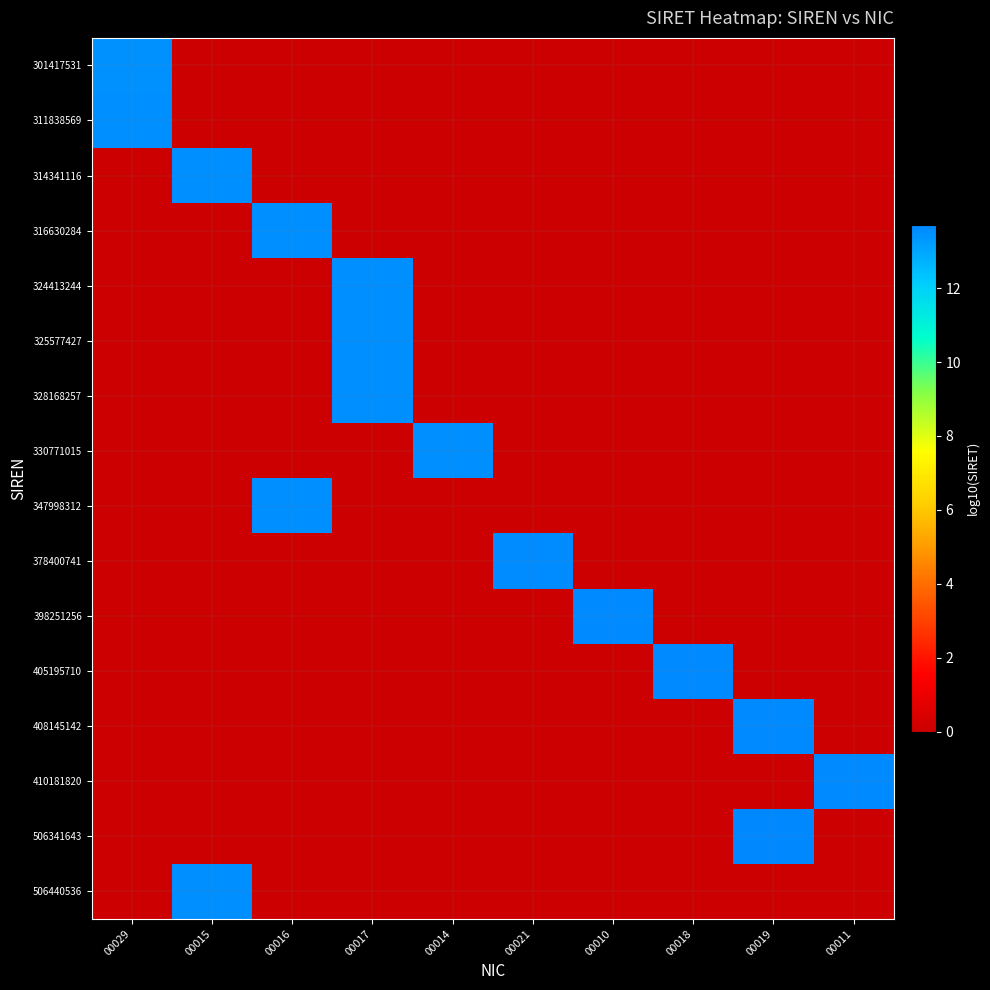

What is the total value across all series at 00017?

40.5